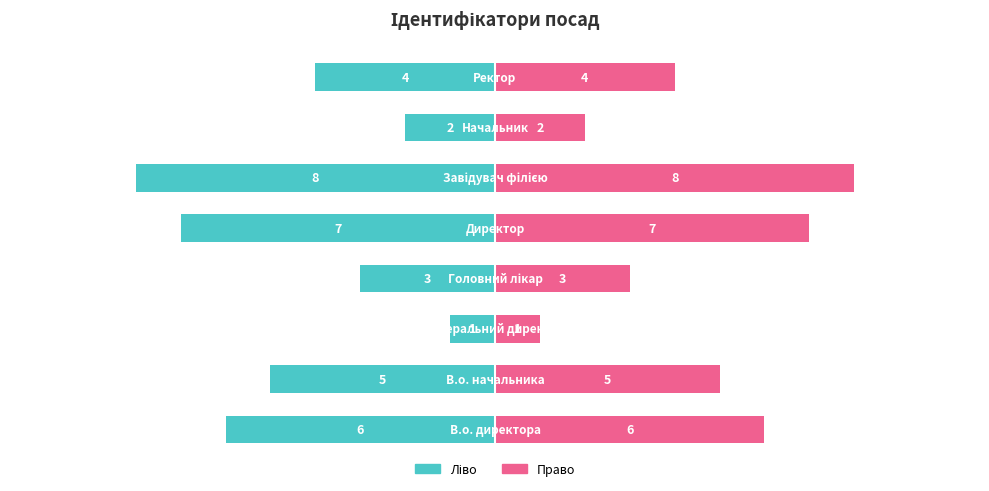

Which series has the largest total across all categories?

Ідентифікатор (право)